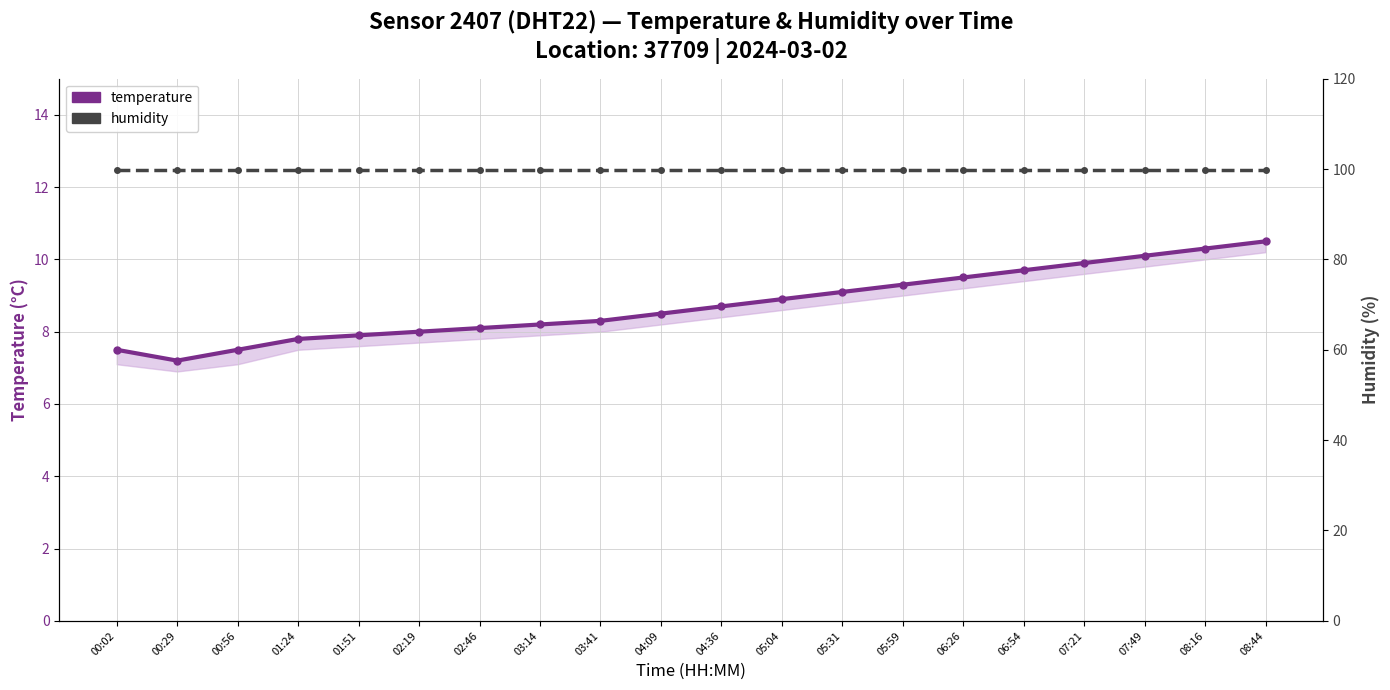

What is the average value of the humidity series?

99.9